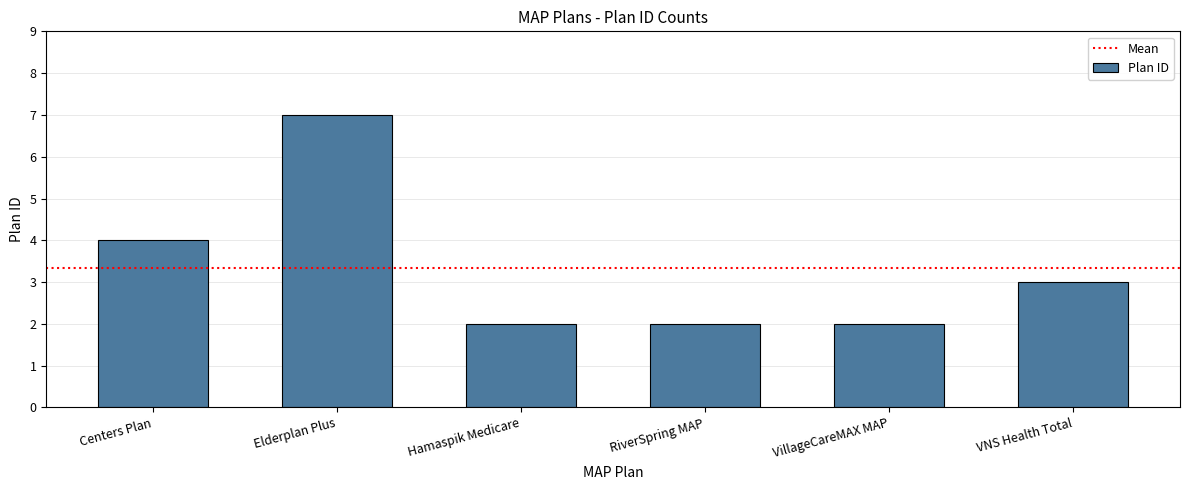

What is the minimum value shown in the chart?

2